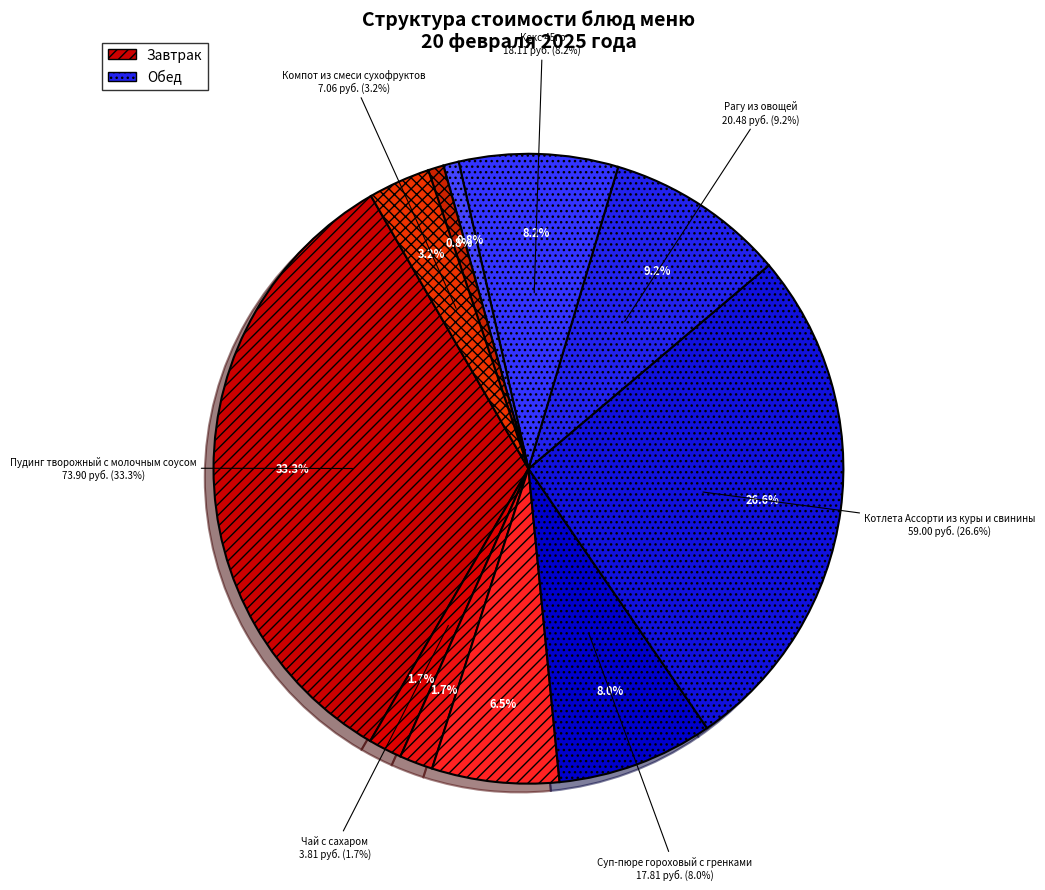

What is the change in value from Чай с сахаром to Кекс 45гр?

+14.3